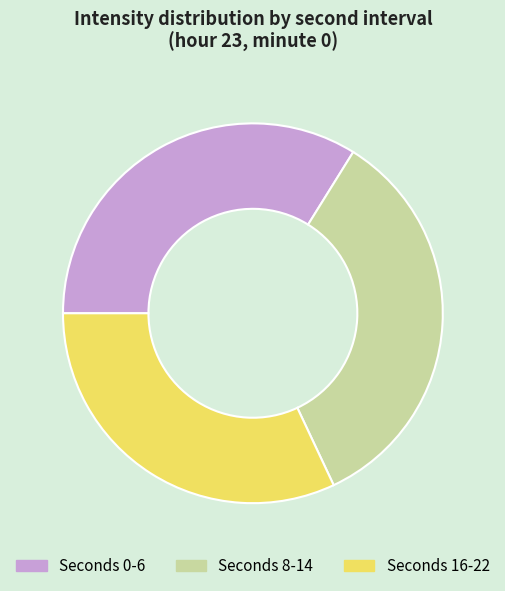

Between Seconds 16-22 and Seconds 0-6, which is larger?

Seconds 0-6